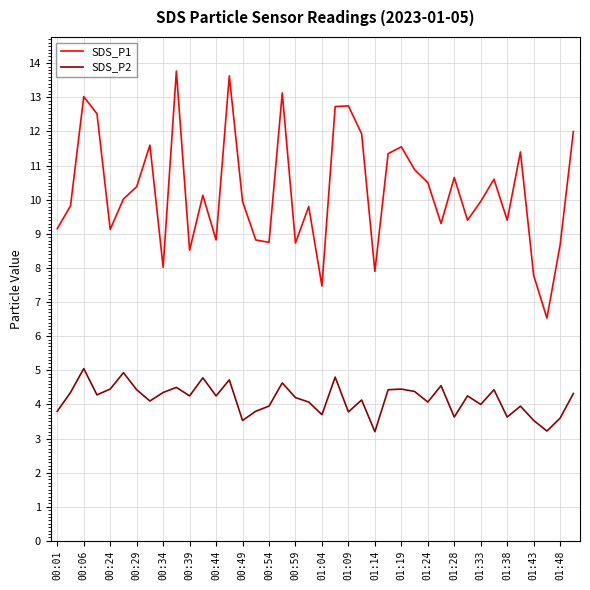

What is the smallest value displayed?

3.2